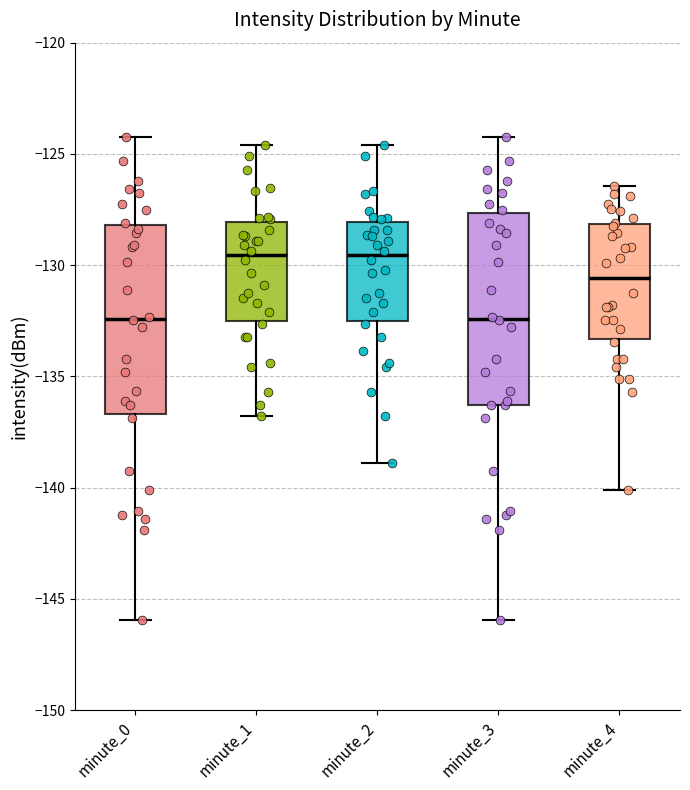

Reading left to right, read every box against the y-axis: the position of its median line, the range the box covers, and the ends of its whiskers. The values are not printed on the chart, so give them approximately, as read against the axis.

minute_0: median -132.5, box -136.5 to -128.0, whiskers -146.0 to -124.0
minute_1: median -129.5, box -132.5 to -128.0, whiskers -137.0 to -124.5
minute_2: median -129.5, box -132.5 to -128.0, whiskers -139.0 to -124.5
minute_3: median -132.5, box -136.5 to -127.5, whiskers -146.0 to -124.0
minute_4: median -130.5, box -133.5 to -128.0, whiskers -140.0 to -126.5